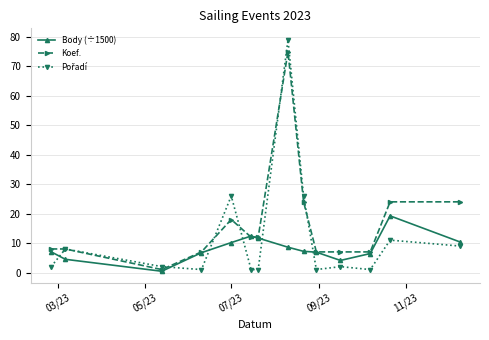

Which series has the largest total across all categories?

Koef.